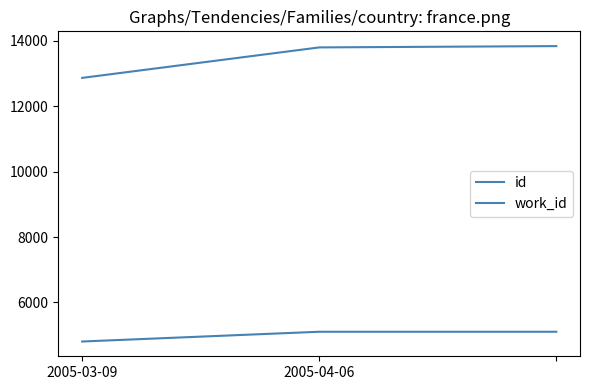

How many lines are shown in the chart?

2